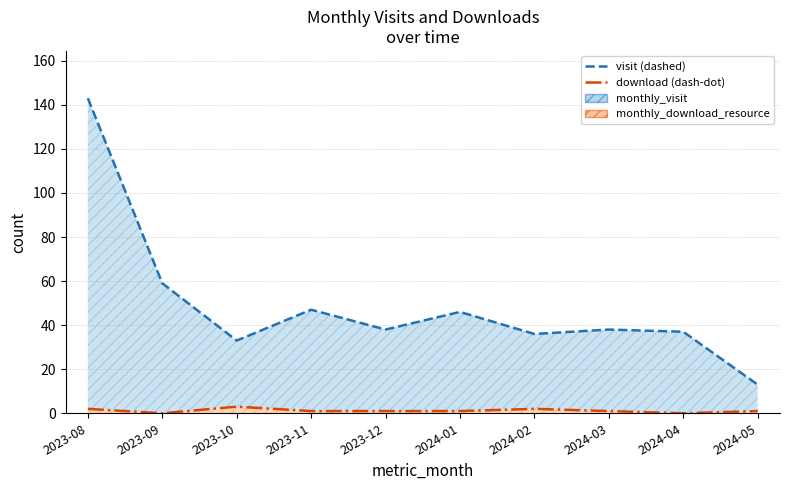

True or false: monthly_download_resource (lower) has a value of 1 at 2023-12.

False